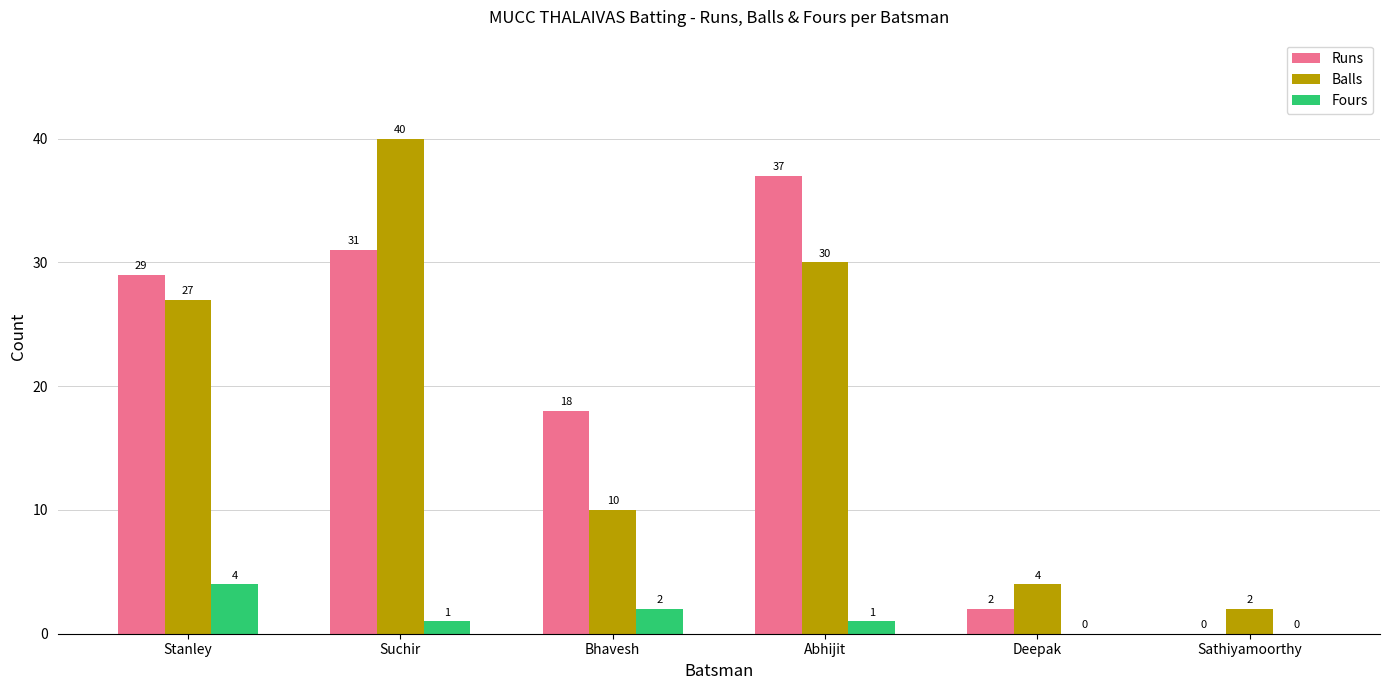

What value does the Balls series have at Suchir?

40